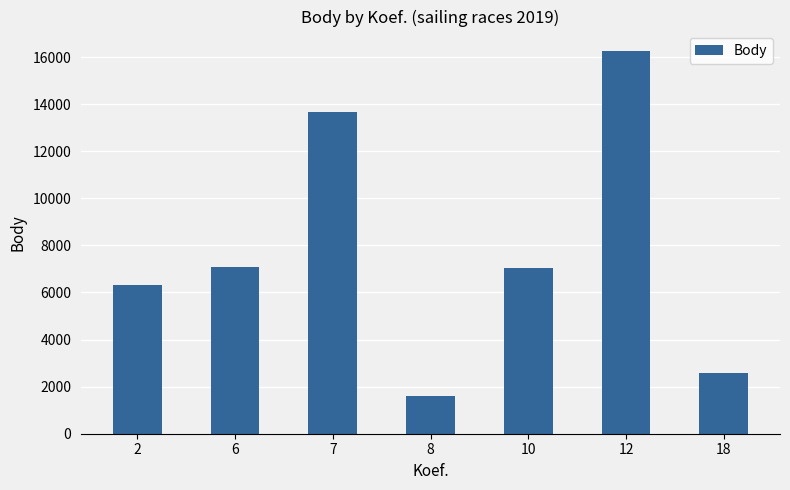

What is the value of the 2nd bar from the left?

7081